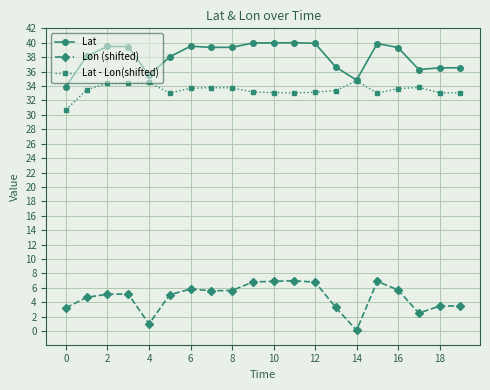

What is the maximum value for Lon (shifted)?

7.0